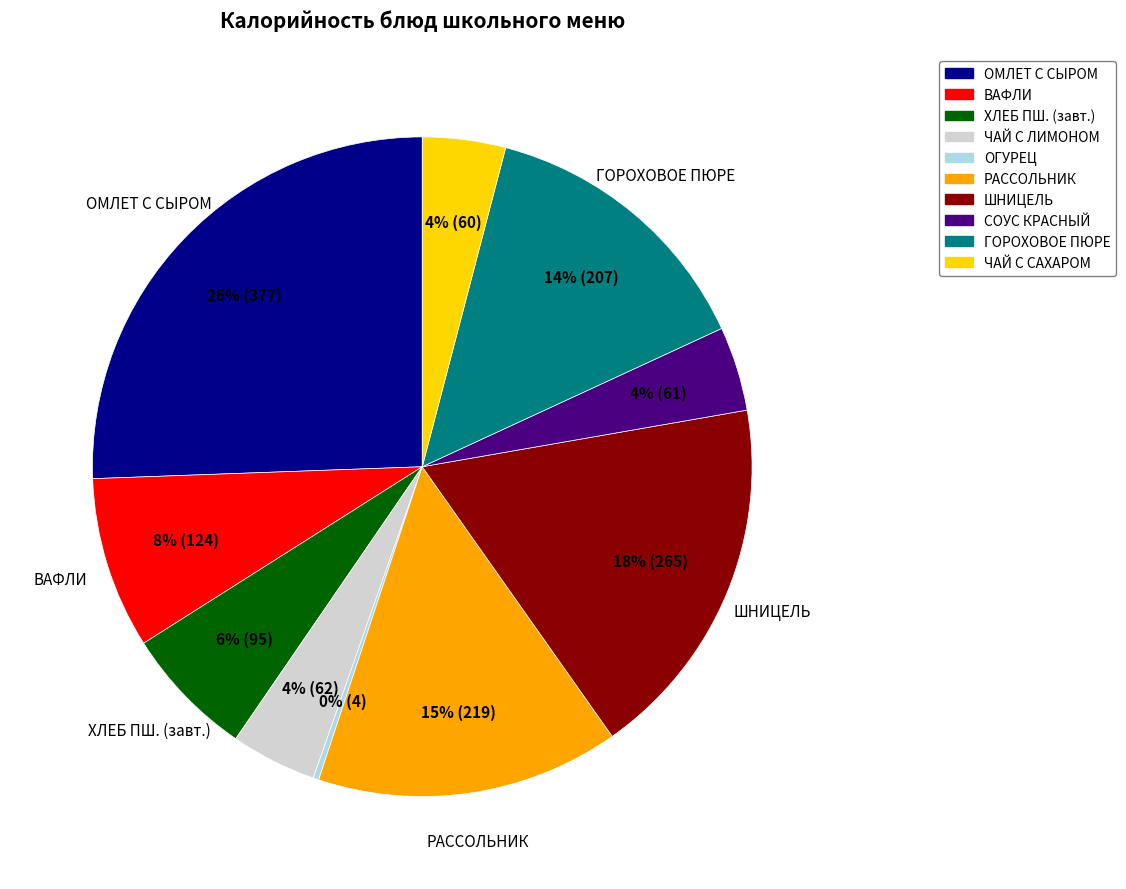

To the nearest percent, what is the average slice percentage?

10%